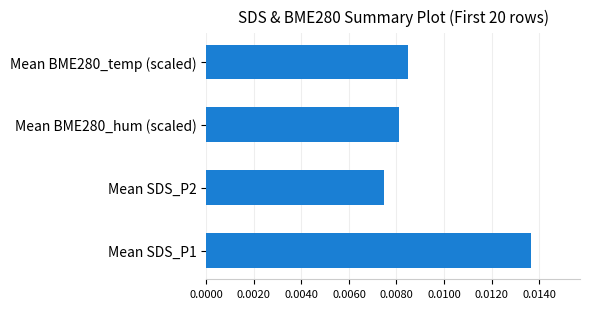

List the labels in order of value, largest first.

Mean SDS_P1, Mean BME280_temp (scaled), Mean BME280_hum (scaled), Mean SDS_P2